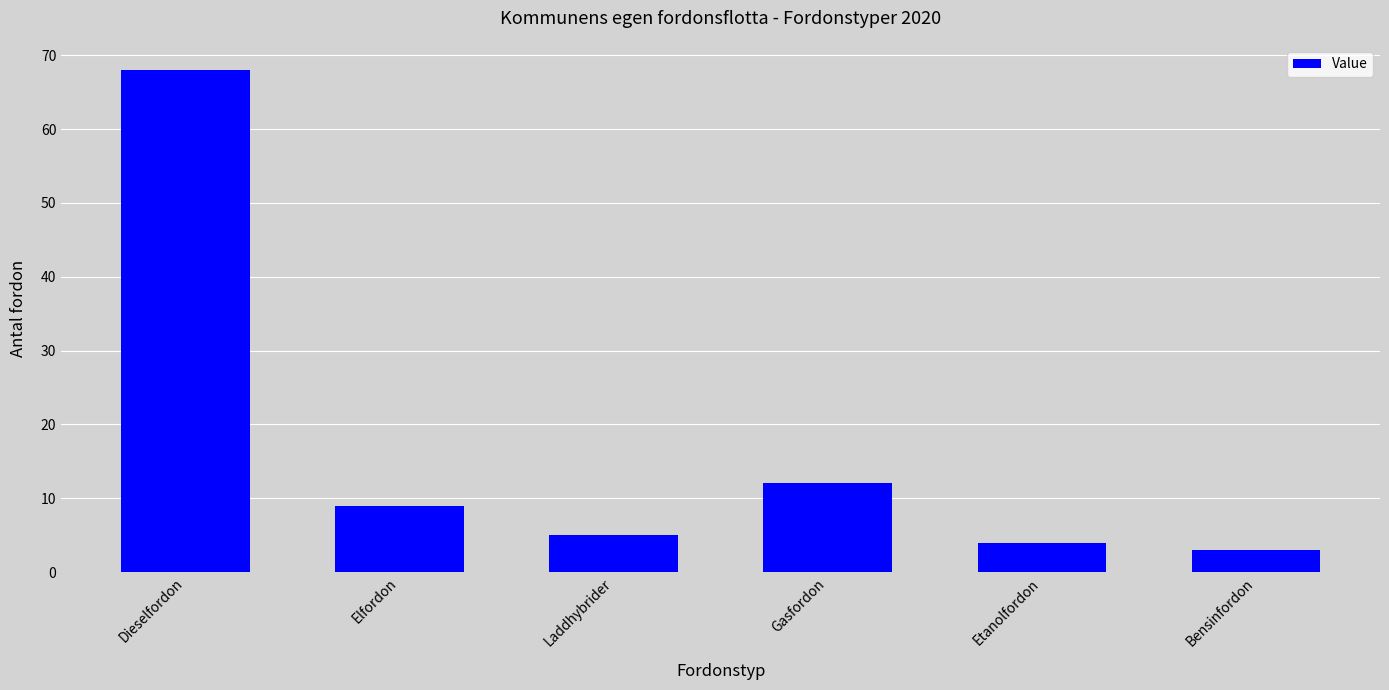

Is it true that the value at Bensinfordon is 3?

True